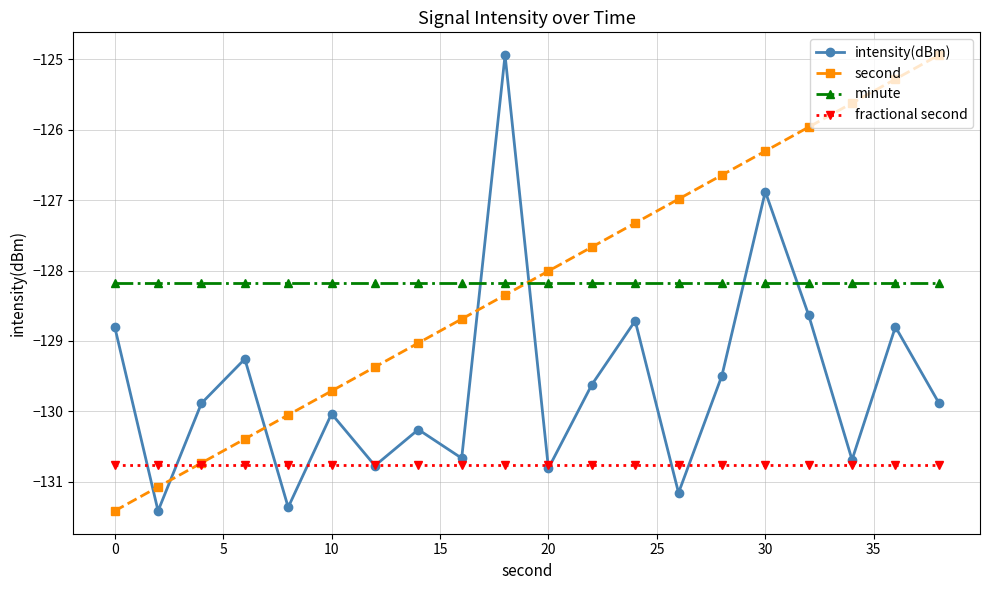

How many data points in intensity(dBm) are less than -129?

14